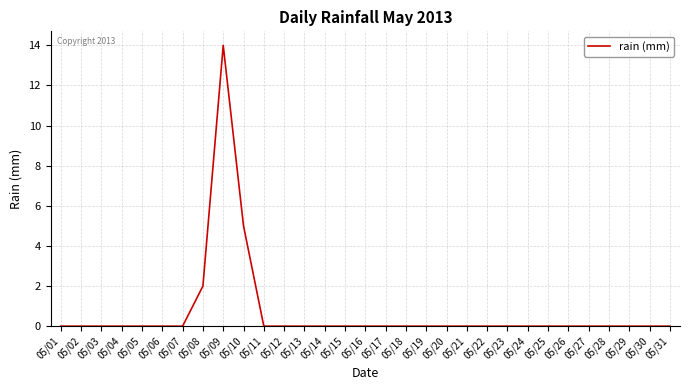

What is the difference between the maximum and minimum values?

14